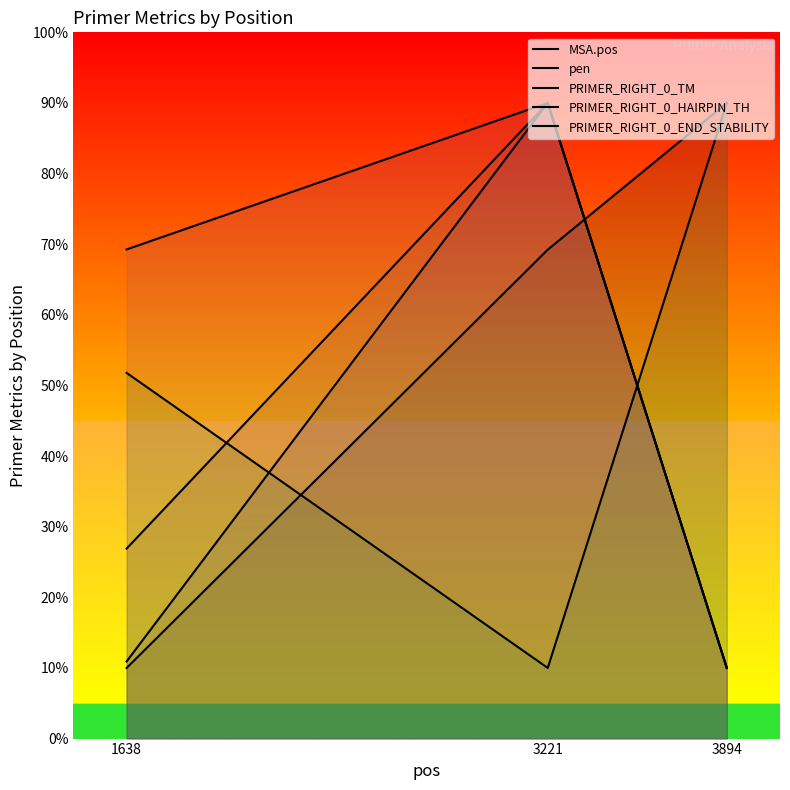

Does the chart display data point markers on the line(s)?

No